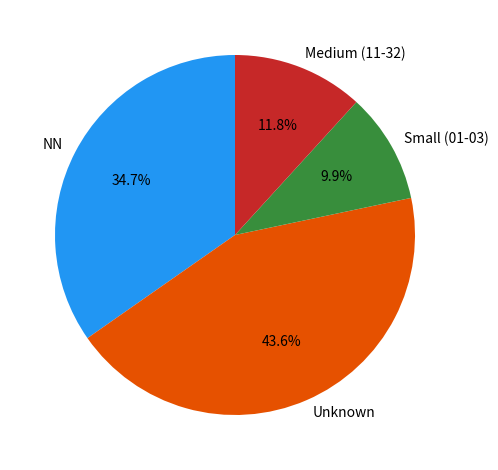

Which has a higher value, NN or Medium (11-32)?

NN